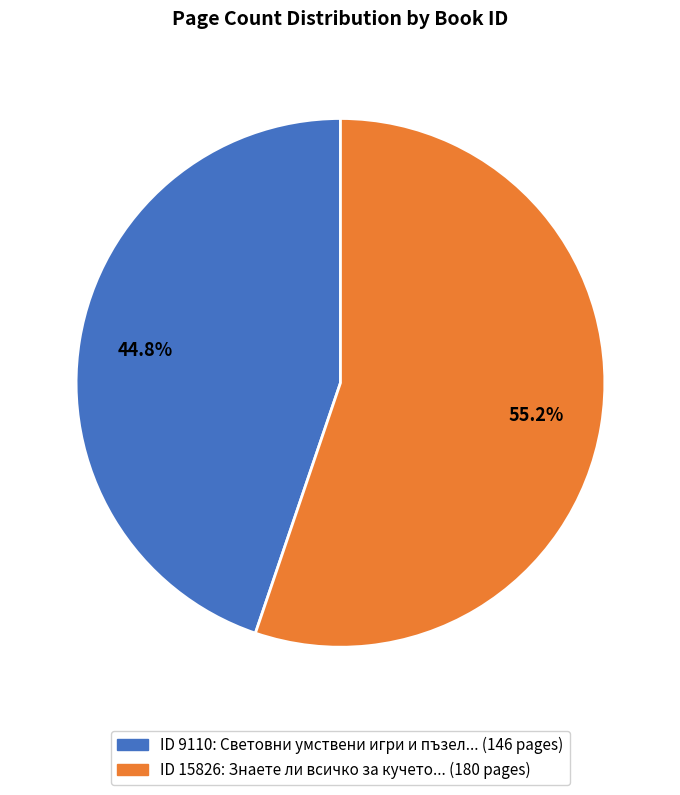

Is there any slice that represents more than half of the pie?

Yes